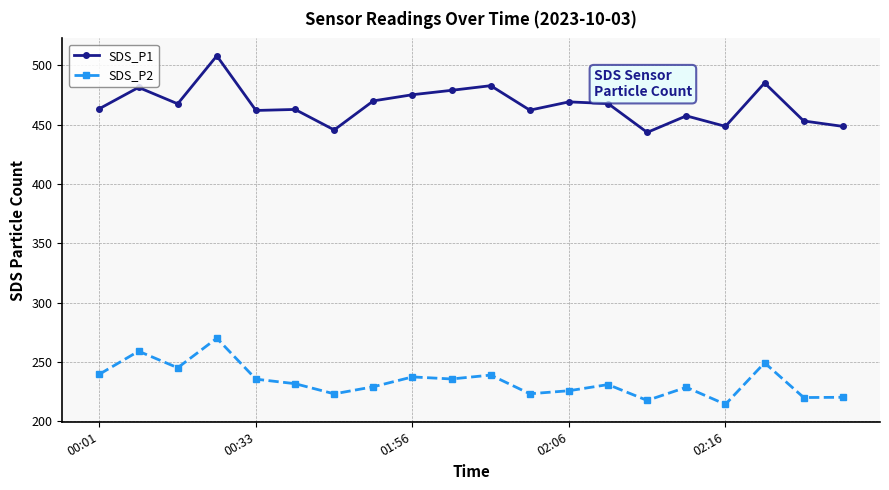

True or false: SDS_P1 and SDS_P2 intersect in this chart.

False